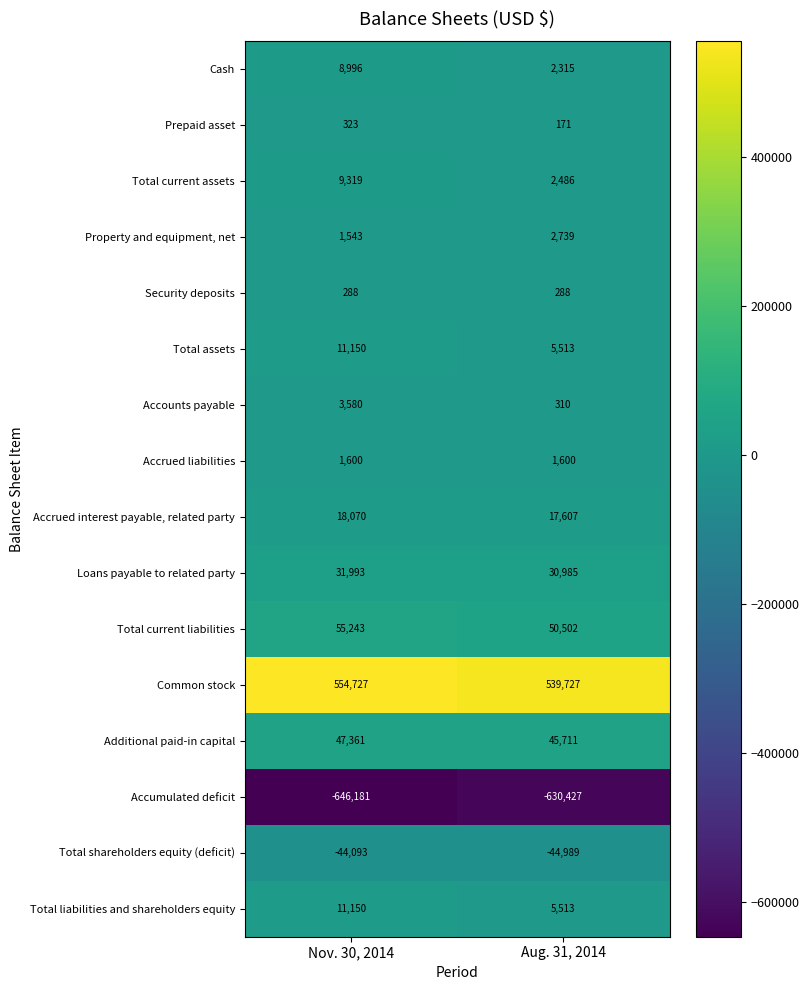

What is the difference between the maximum and minimum values in the Total current liabilities series?

4741